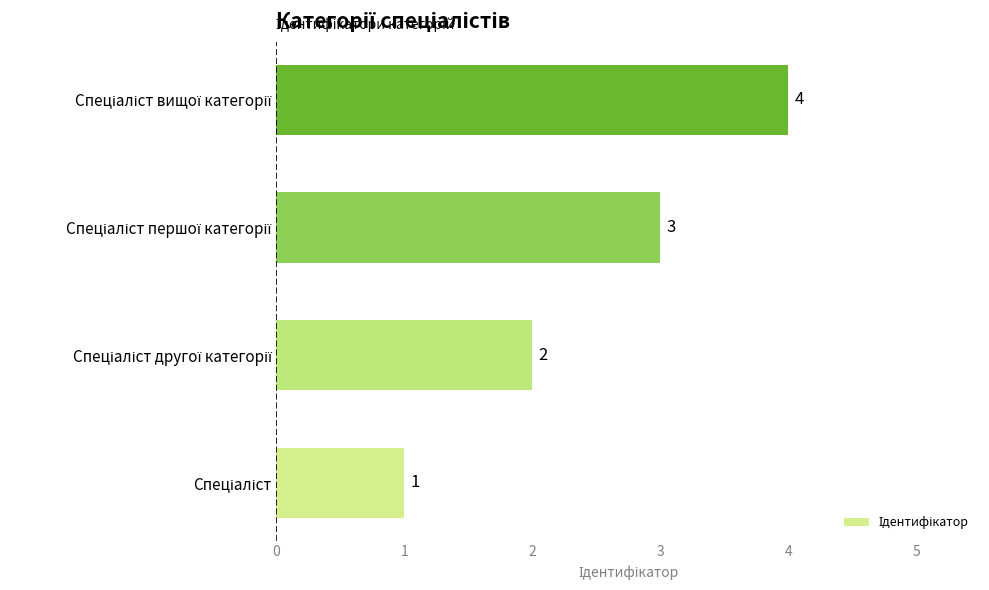

What is the greatest value displayed?

4